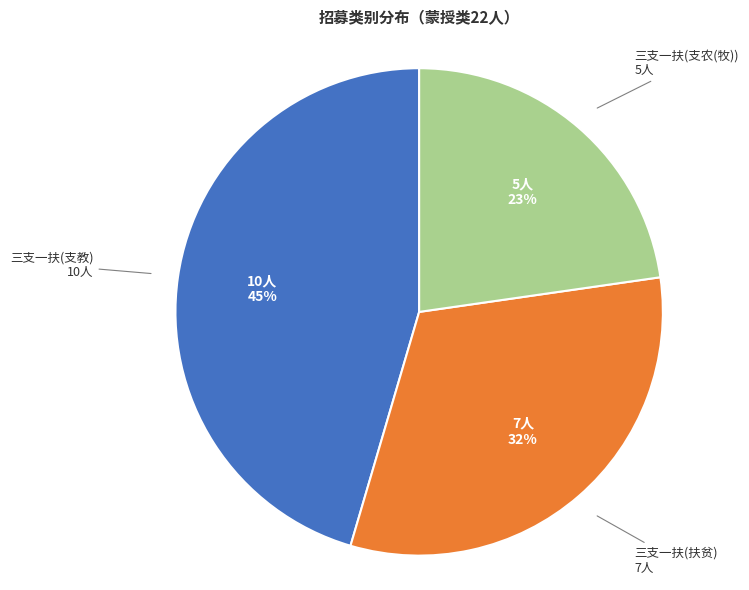

Does 三支一扶(支农(牧)) represent more than half of the total?

No